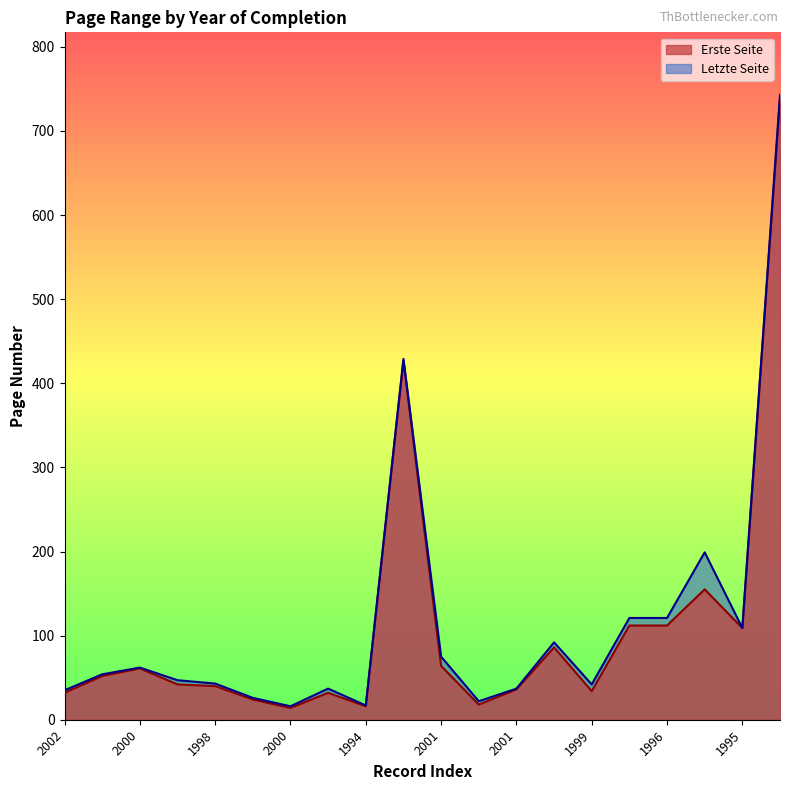

What is the difference between the highest and lowest values at 2000?

1